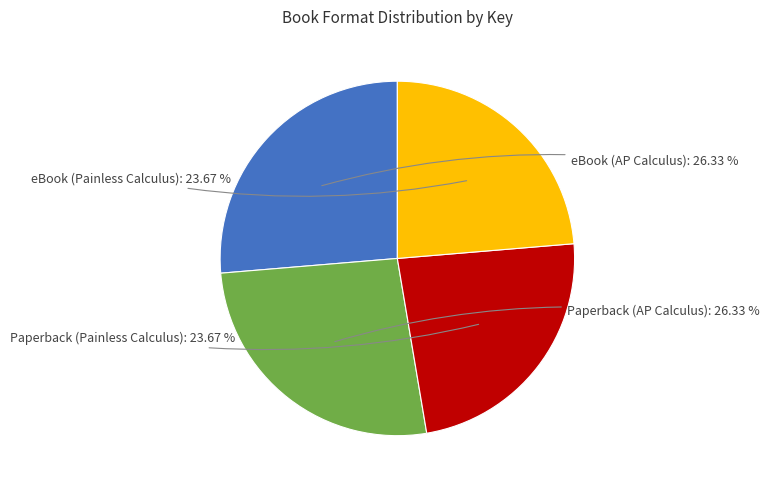

Count the number of slices in the pie.

4